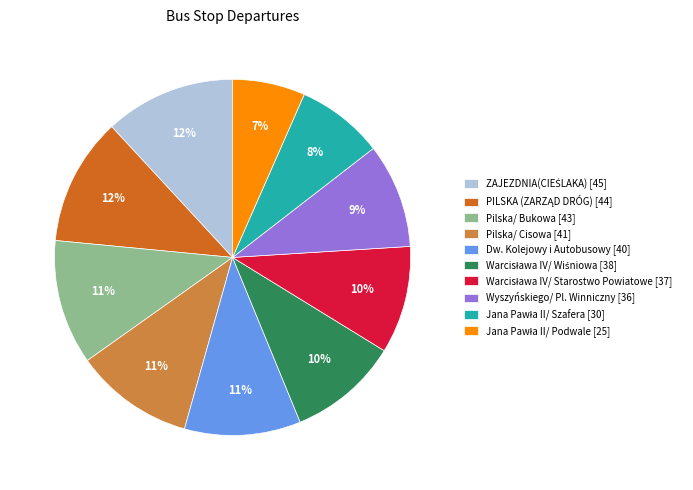

To the nearest percent, what is the average slice percentage?

10%